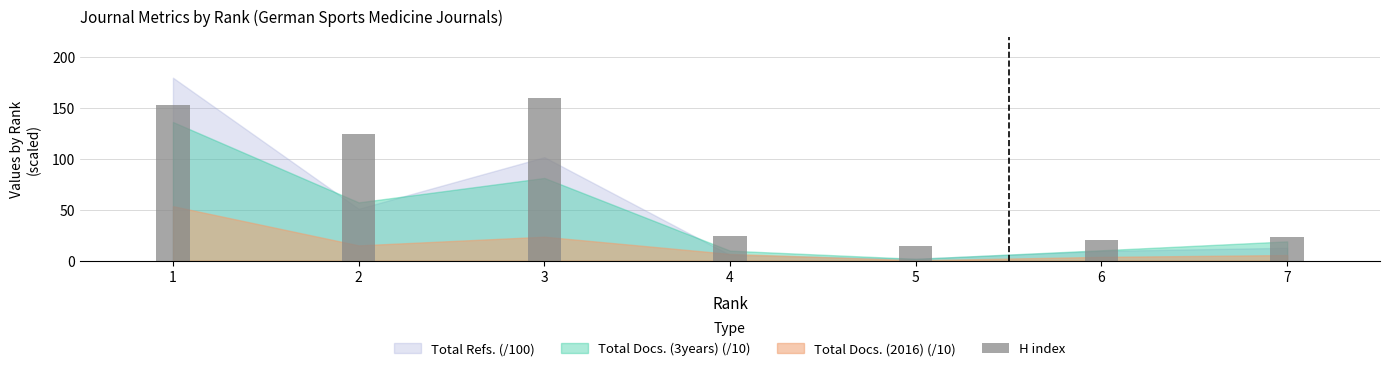

Is it true that the value at 7 is 23?

True